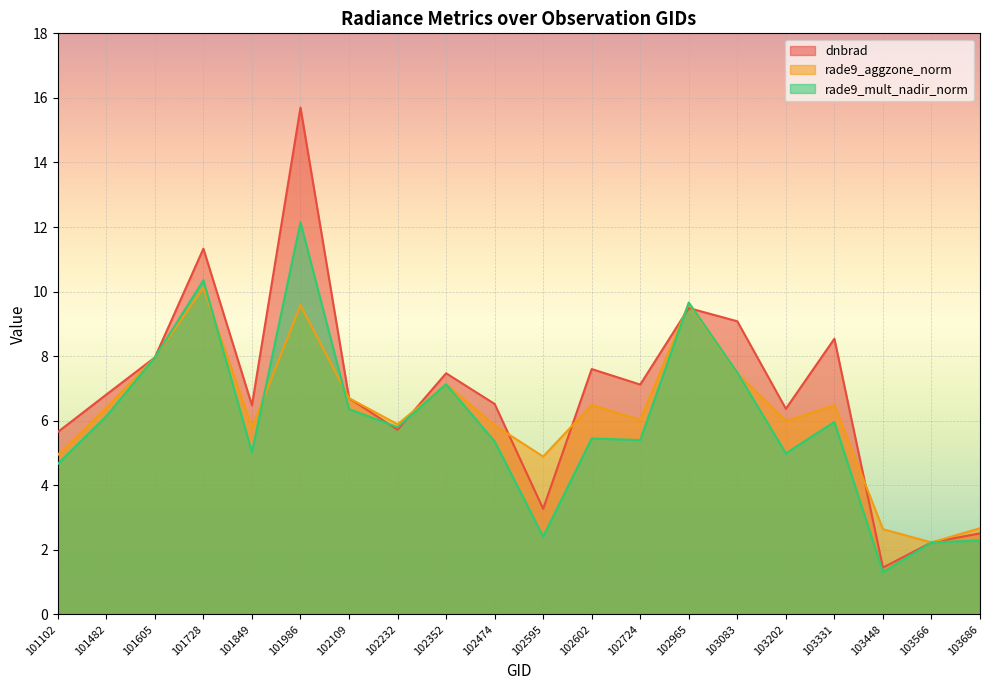

What is the difference between the maximum and minimum values in the rade9_aggzone_norm series?

7.9